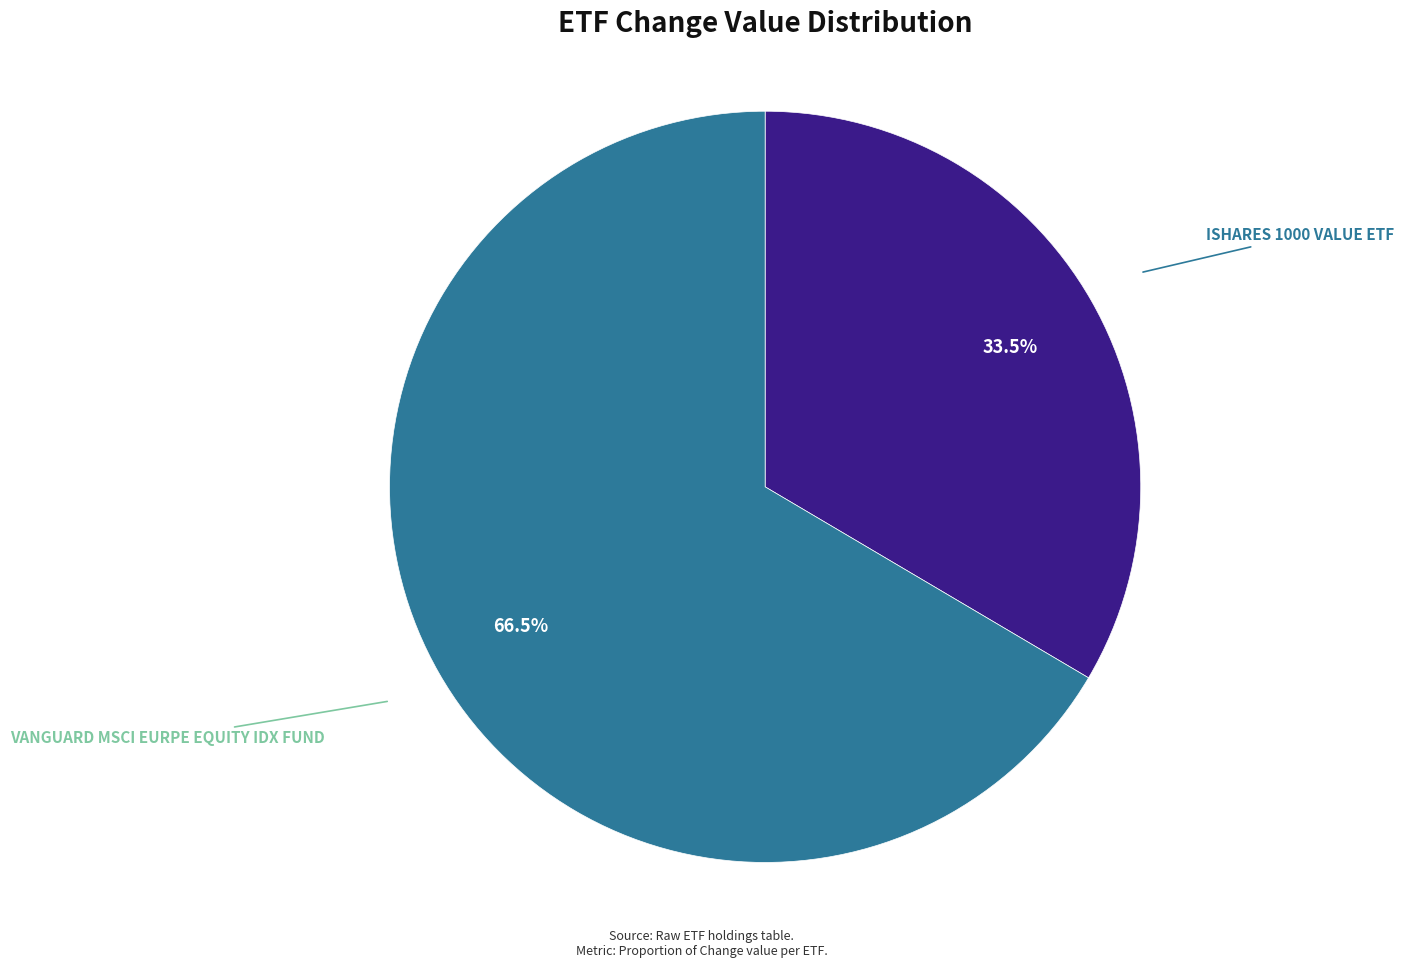

Is there a majority slice in this chart?

Yes